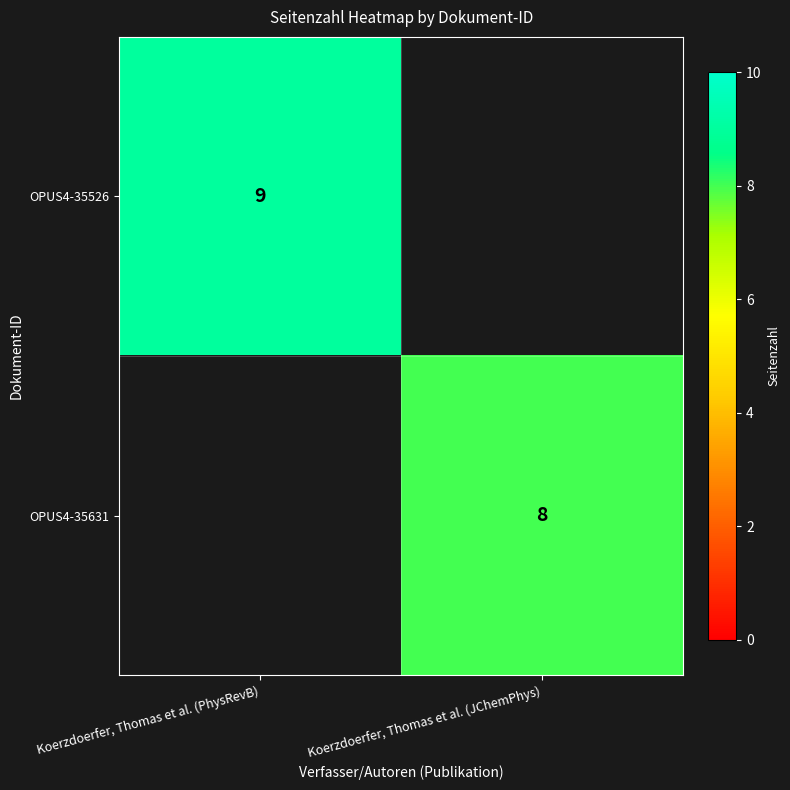

True or false: OPUS4-35526 has a value of 9 at Koerzdoerfer, Thomas et al. (PhysRevB).

True